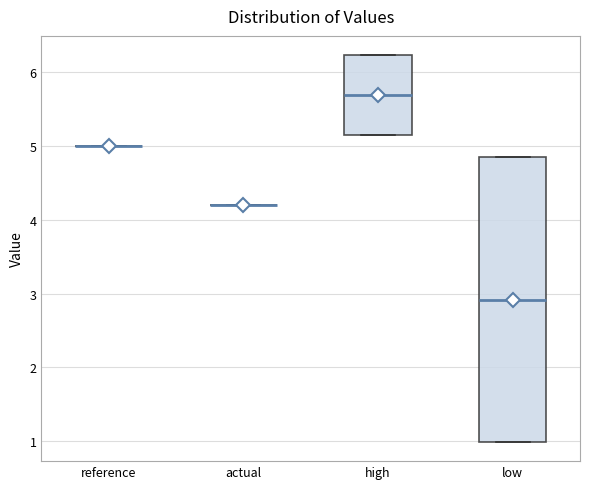

Which box is the tallest, from its lower edge to its upper edge?

low